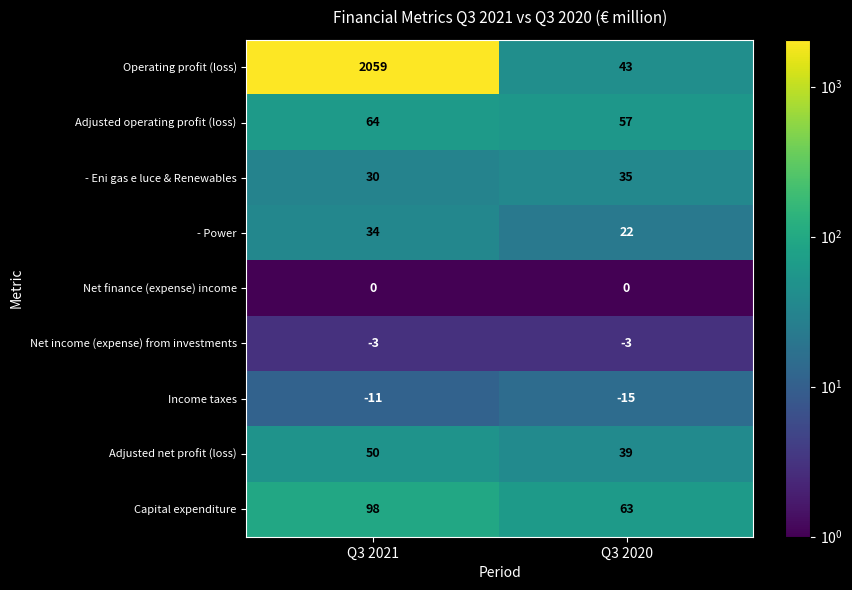

What is the difference between the Income taxes values at Q3 2020 and Q3 2021?

4